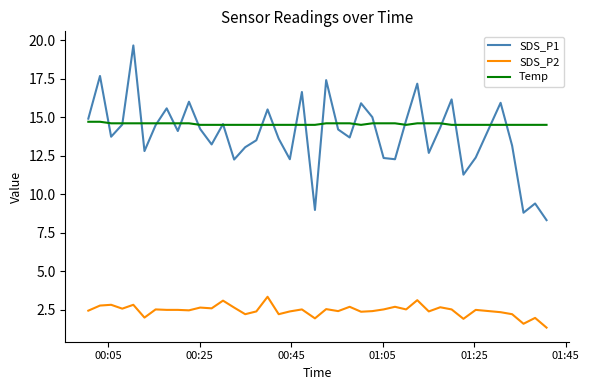

What is the difference between the maximum and second lowest values in the Temp series?

0.2